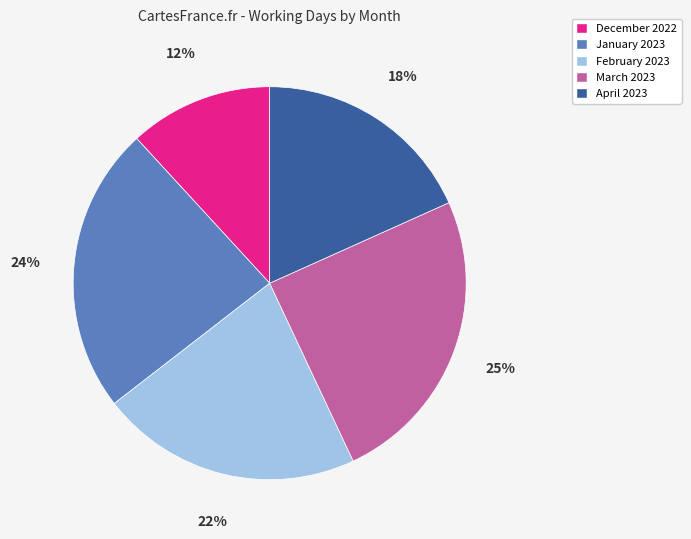

True or false: March 2023 accounts for 25% of the total.

True